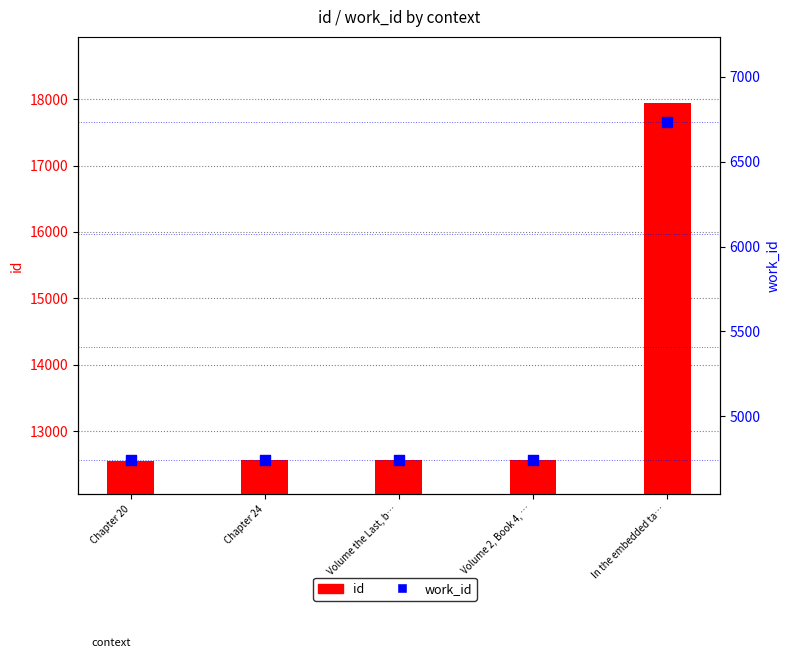

What is the total value across all series at Chapter 20?

17300